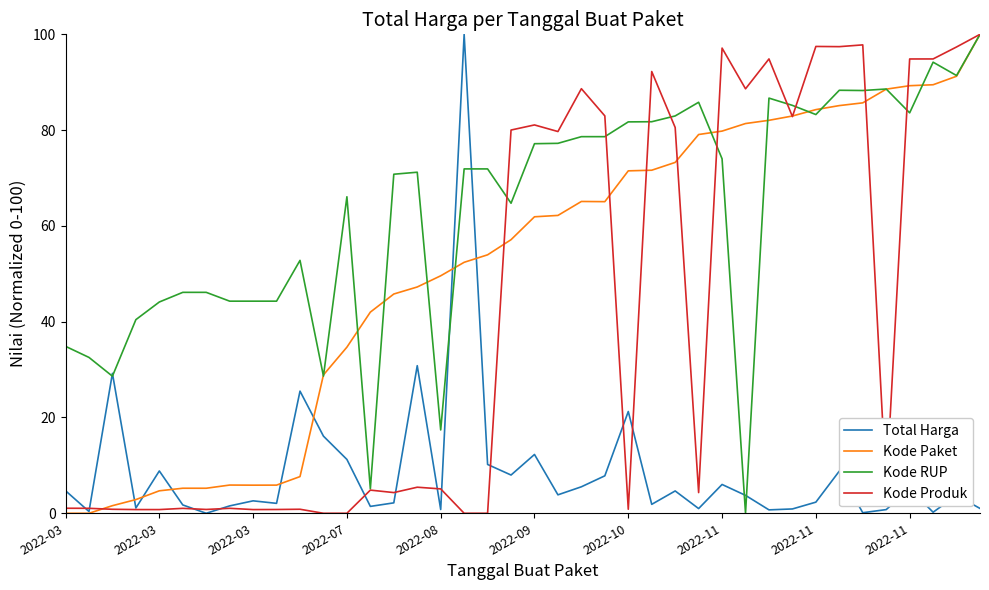

In Kode Paket, how many points are higher than both neighbors (excluding endpoints)?

3